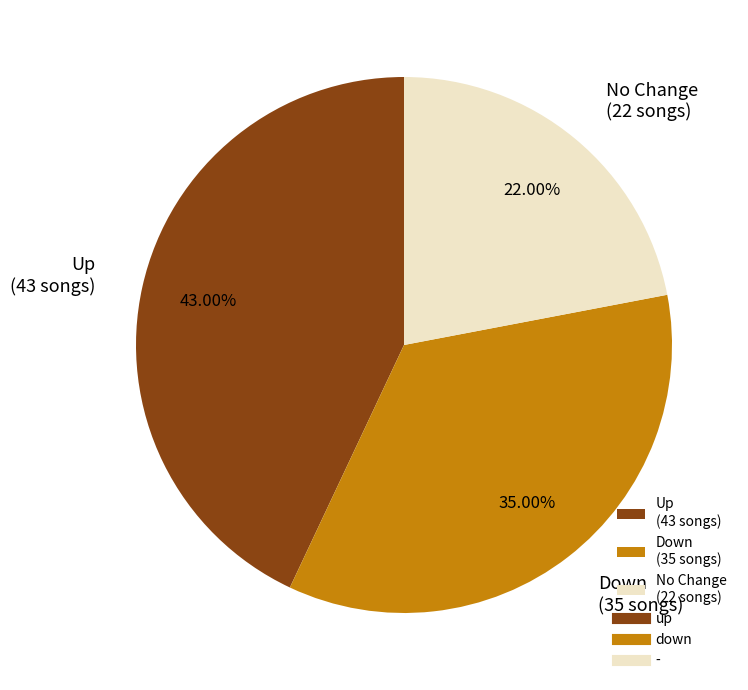

Approximately how many times larger is the value at No Change (22 songs) compared to Down (35 songs)?

0.6